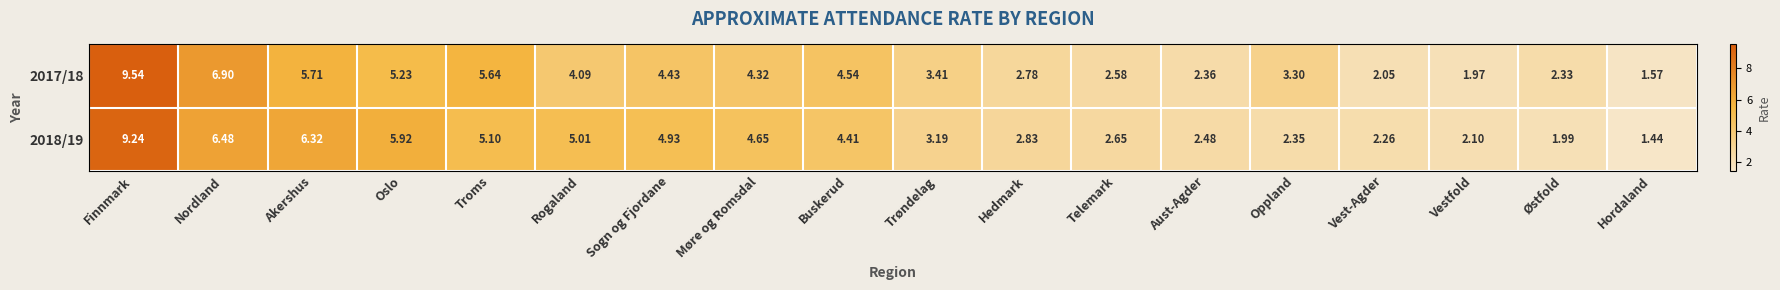

Where does the 2018/19 series first go above 4?

Finnmark